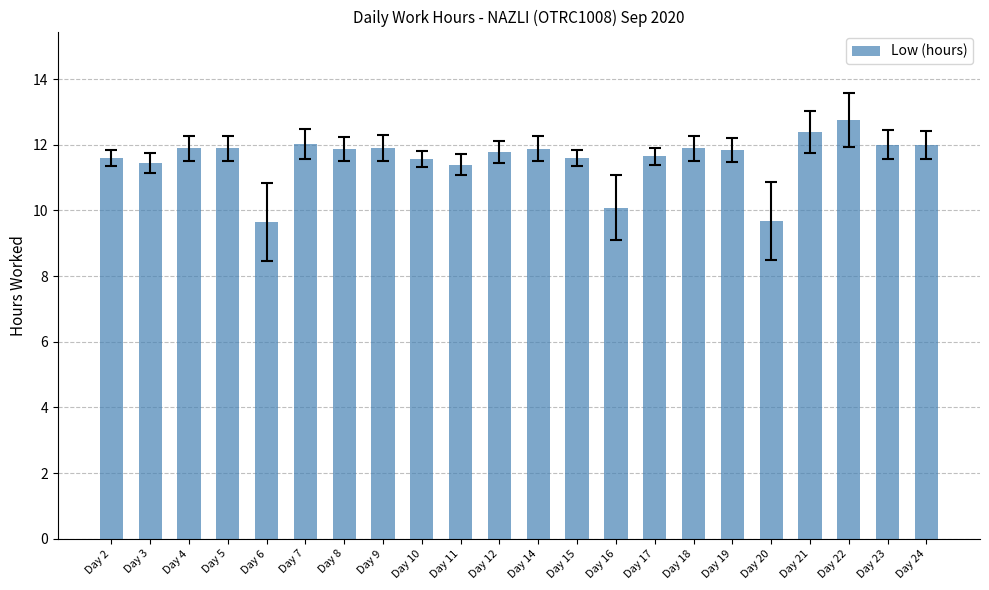

What is the change in value from Day 8 to Day 16?

-1.8